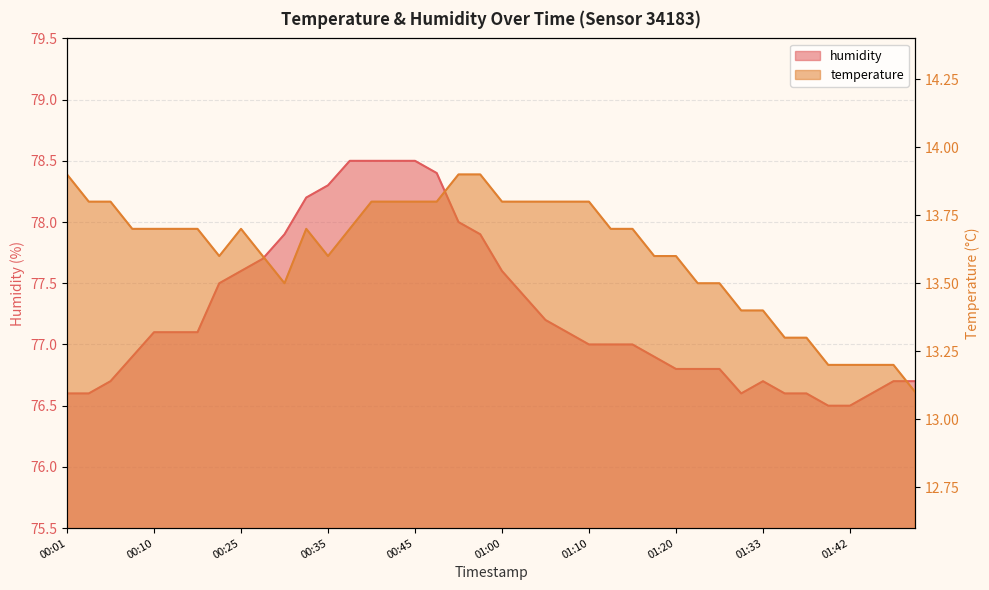

What are all the series names shown in the legend?

temperature, humidity